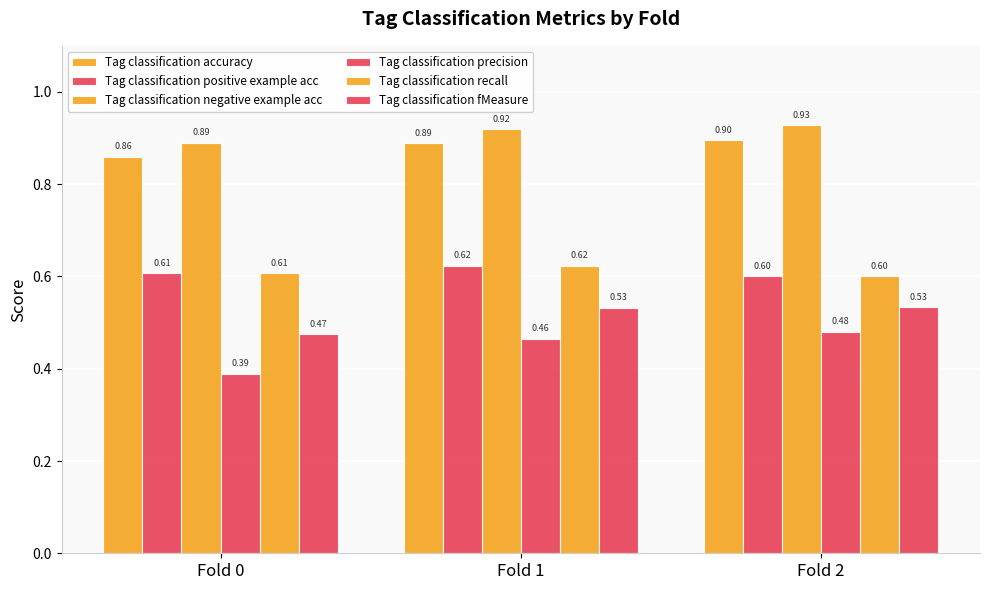

How many distinct data groups are displayed?

6